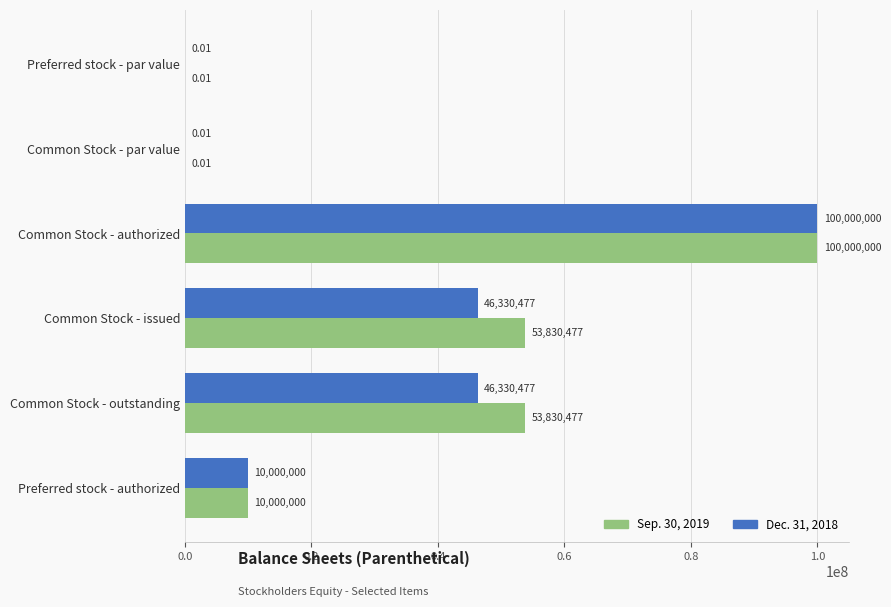

At which category is the sum across all series the highest?

Common Stock - authorized